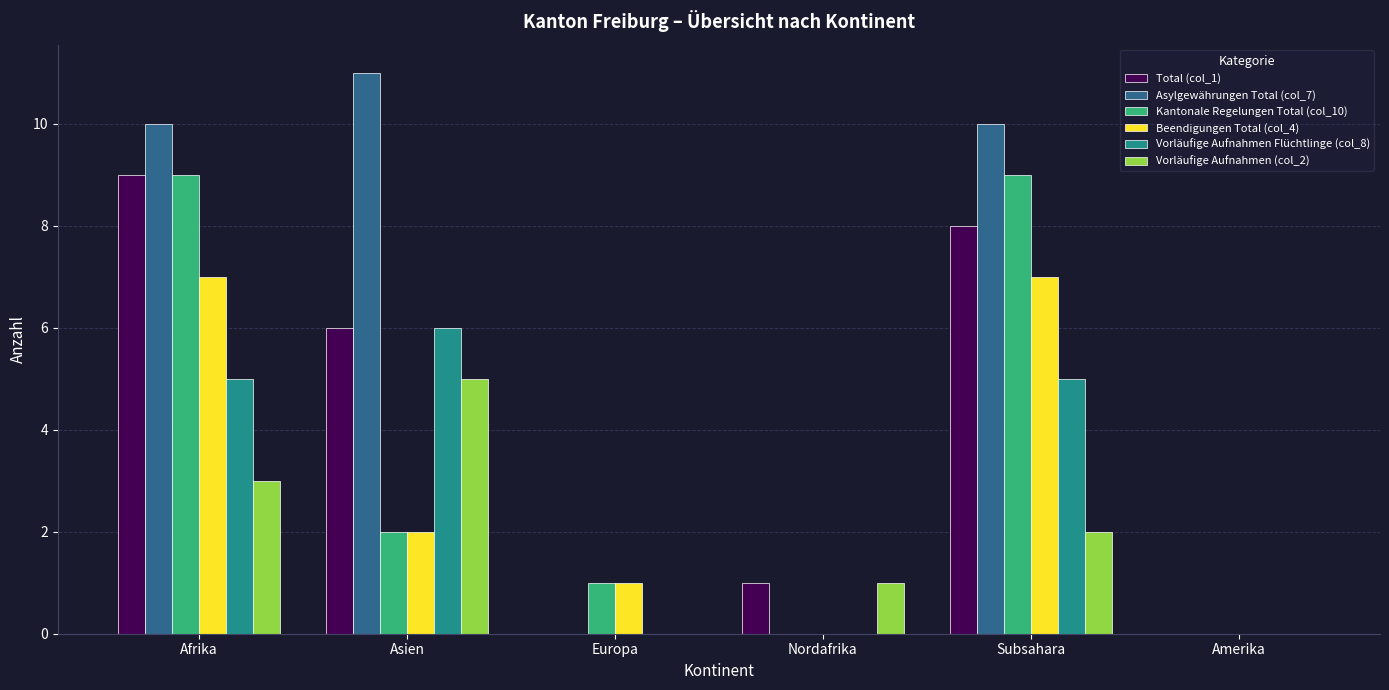

Reading left to right, what are all the values shown in this chart?

Total (col_1): Afrika=9	Asien=6	Europa=0	Nordafrika=1	Subsahara=8	Amerika=0
Asylgewährungen Total (col_7): Afrika=10	Asien=11	Europa=0	Nordafrika=0	Subsahara=10	Amerika=0
Kantonale Regelungen Total (col_10): Afrika=9	Asien=2	Europa=1	Nordafrika=0	Subsahara=9	Amerika=0
Beendigungen Total (col_4): Afrika=7	Asien=2	Europa=1	Nordafrika=0	Subsahara=7	Amerika=0
Vorläufige Aufnahmen Flüchtlinge (col_8): Afrika=5	Asien=6	Europa=0	Nordafrika=0	Subsahara=5	Amerika=0
Vorläufige Aufnahmen (col_2): Afrika=3	Asien=5	Europa=0	Nordafrika=1	Subsahara=2	Amerika=0